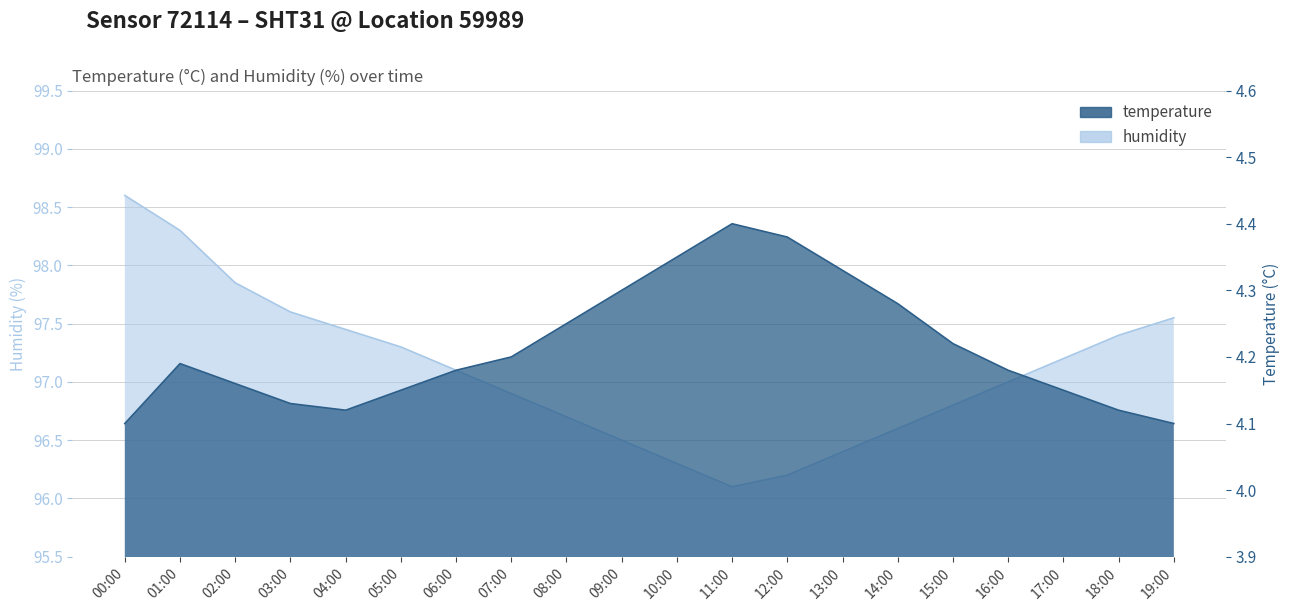

What is the minimum value for temperature?

4.1